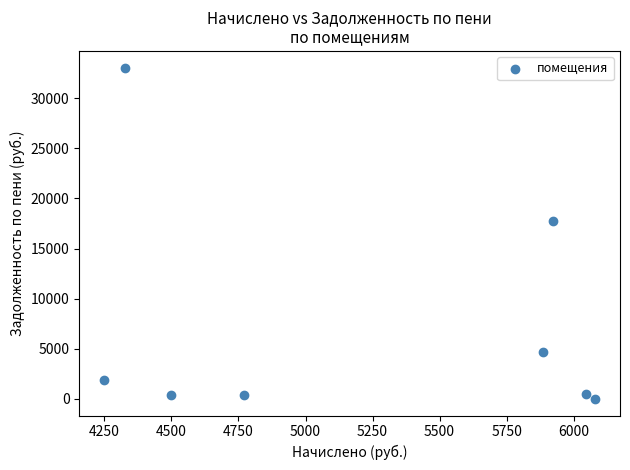

What Y value in the scatter plot is closest to 16532?

17727.5